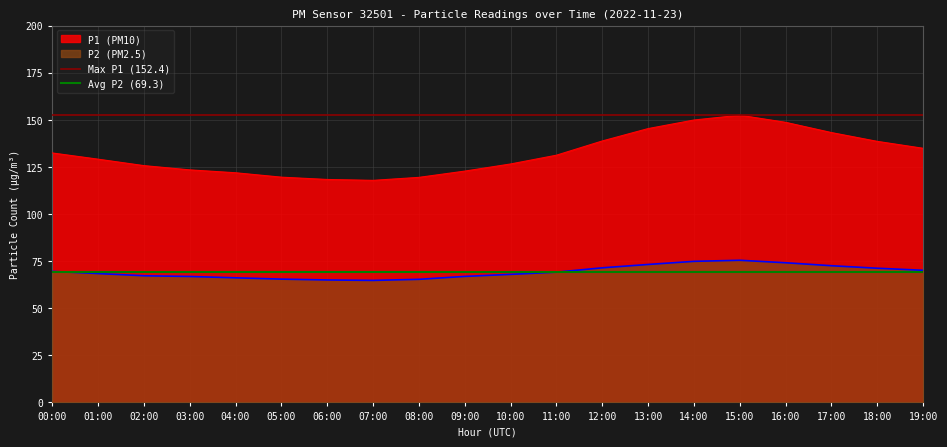

The P1 (PM10) series shows 37.7 at 16:00. True or false?

False